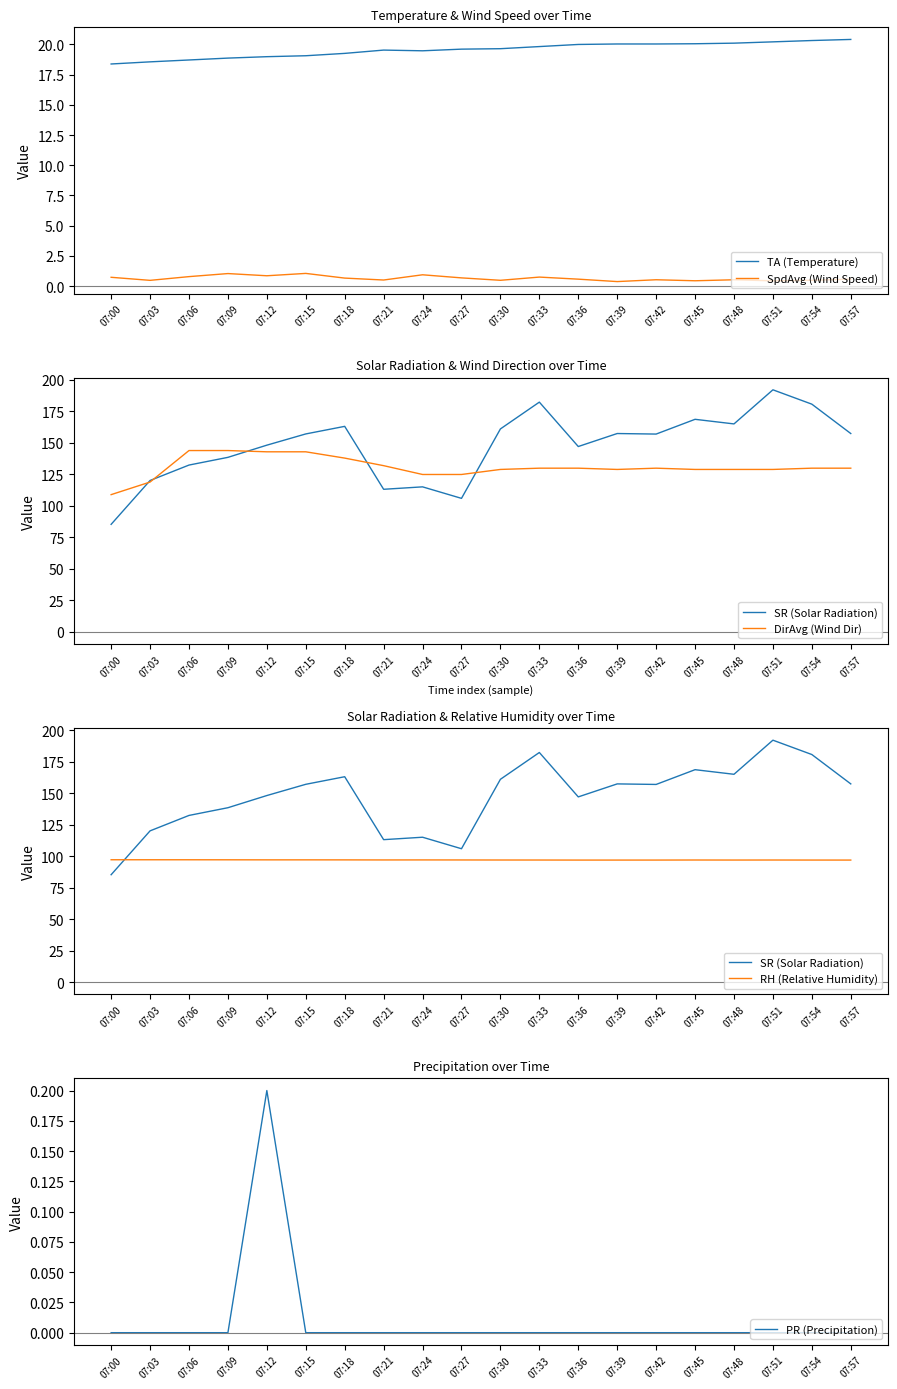

At which category is the sum across all series the highest?

07:51